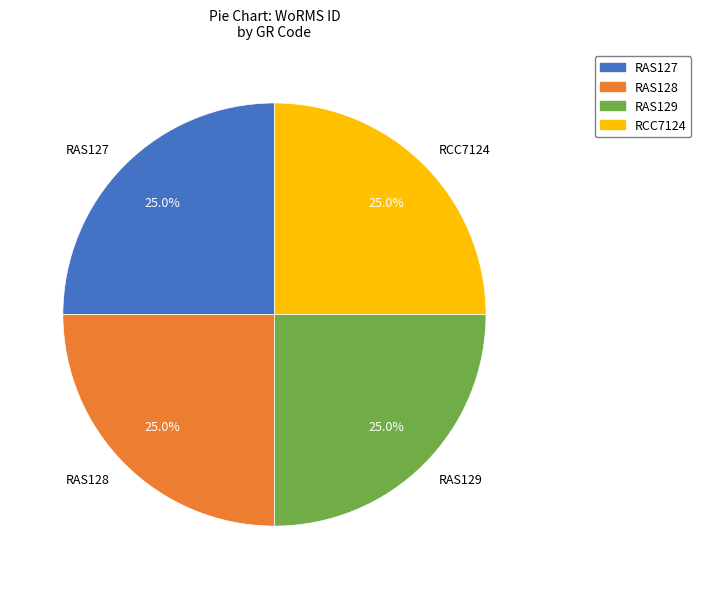

Does RAS129 account for over 50% of the chart?

No